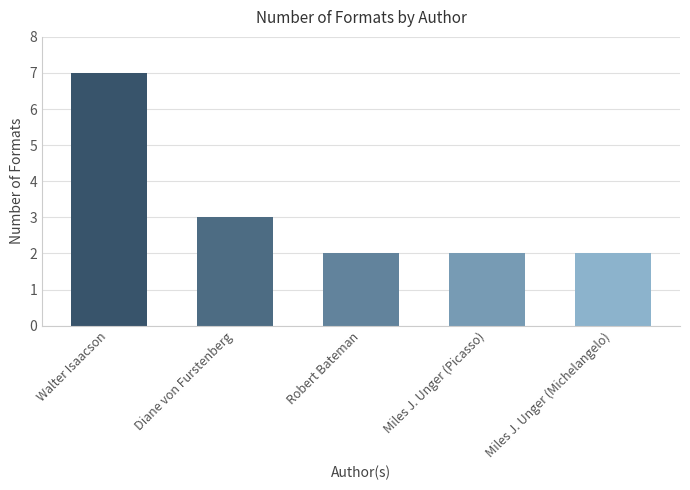

Does the chart contain any negative values?

No